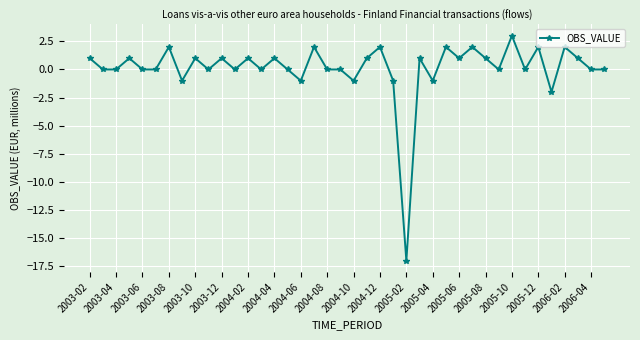

How many lines are shown in the chart?

1